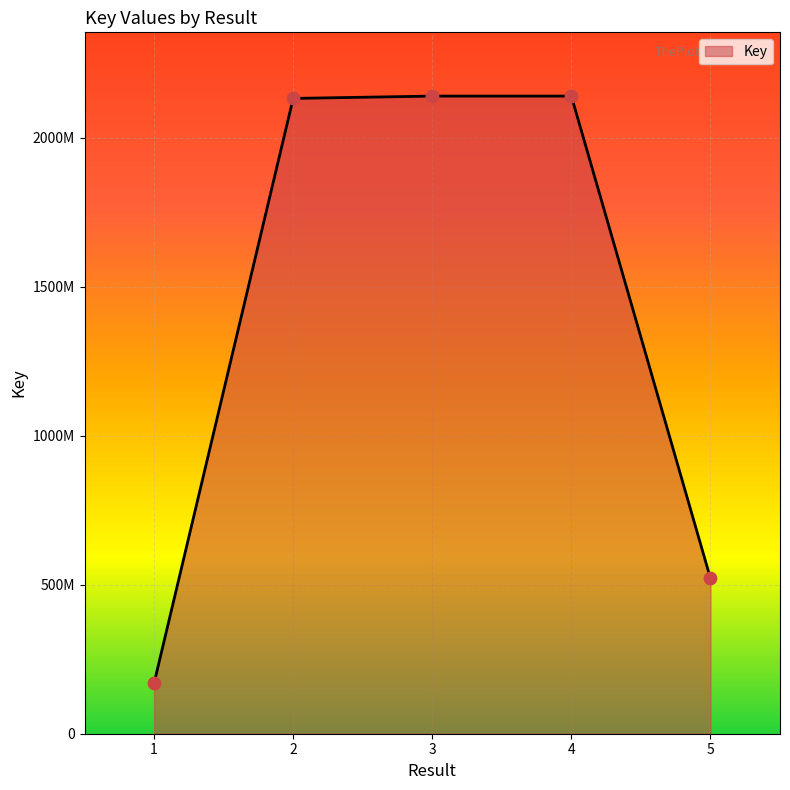

What is the change in value from 3 to 5?

-1618339458